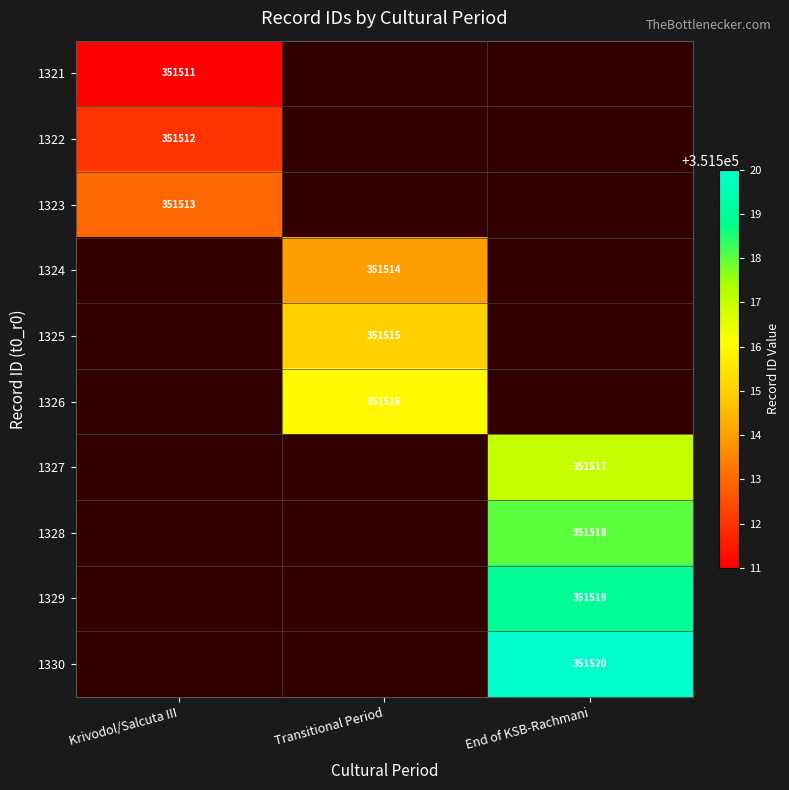

Count the number of data series in this chart.

10